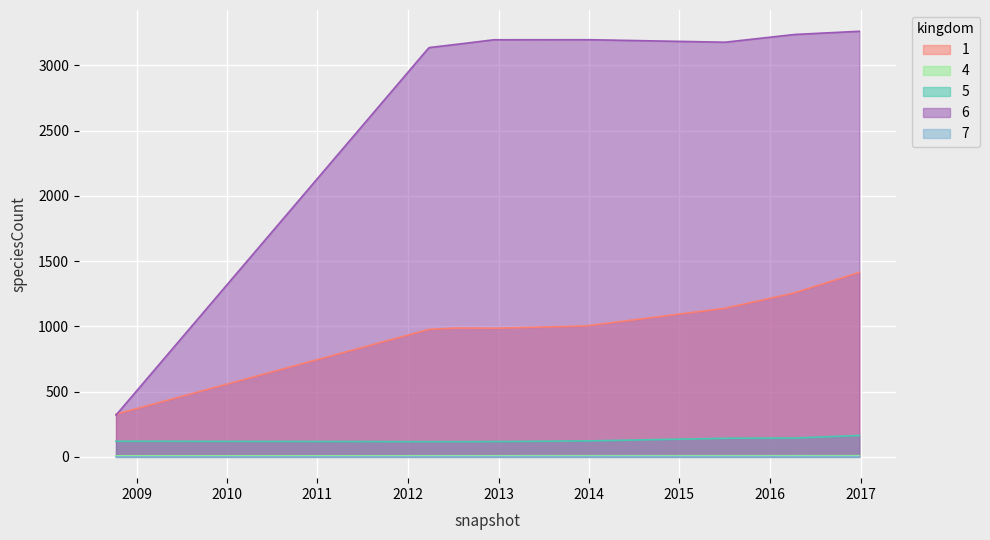

Which series changed the most between 6 and 5?

1